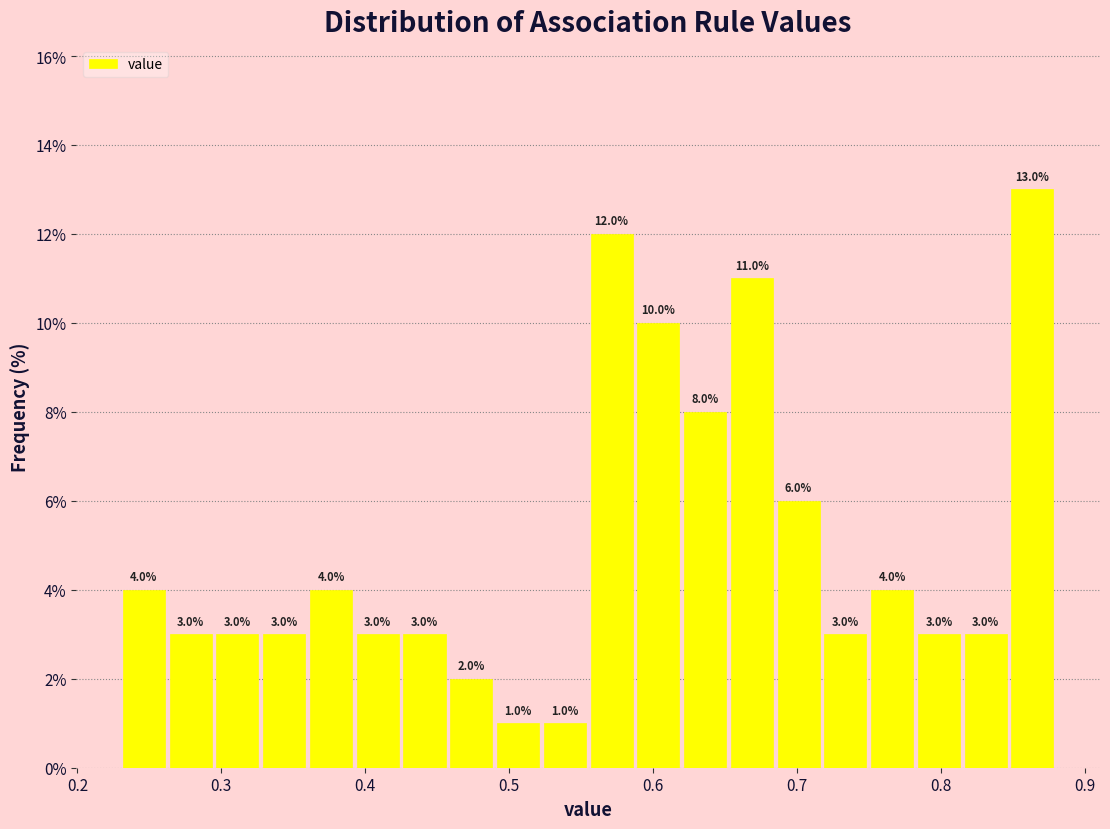

Read against the x-axis, roughly where is the centre of the tallest bar?

0.86